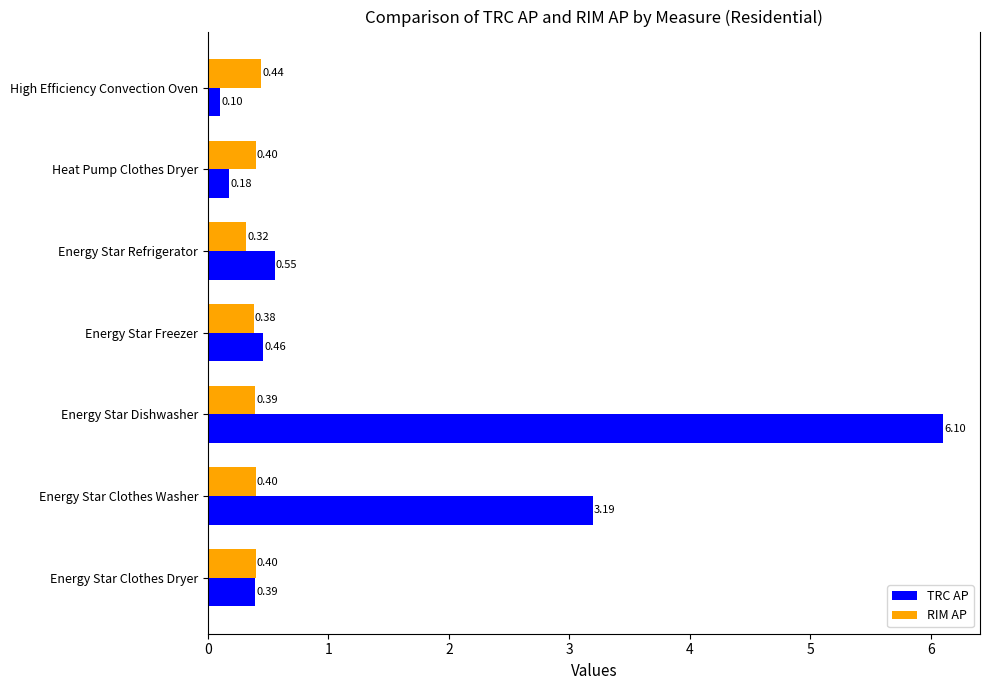

Which category has the lowest value across all series?

High Efficiency Convection Oven